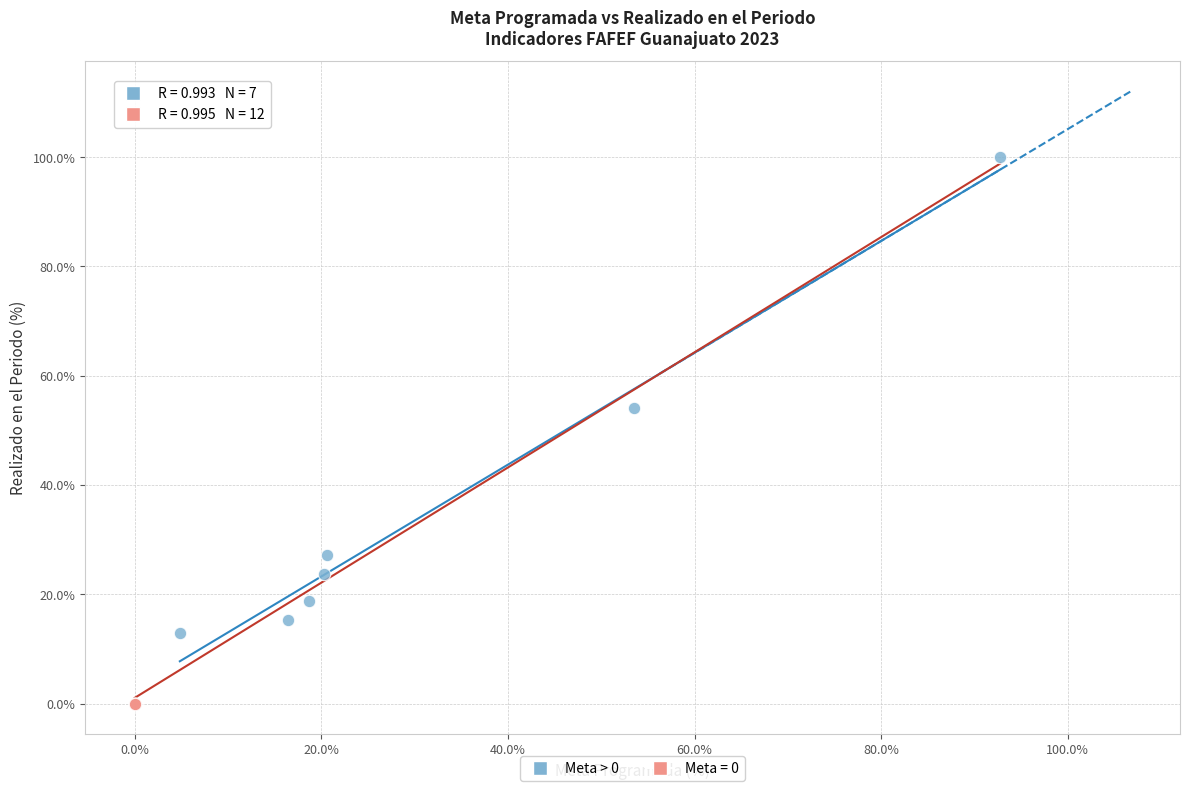

Which series contains the lowest Y value?

Meta = 0